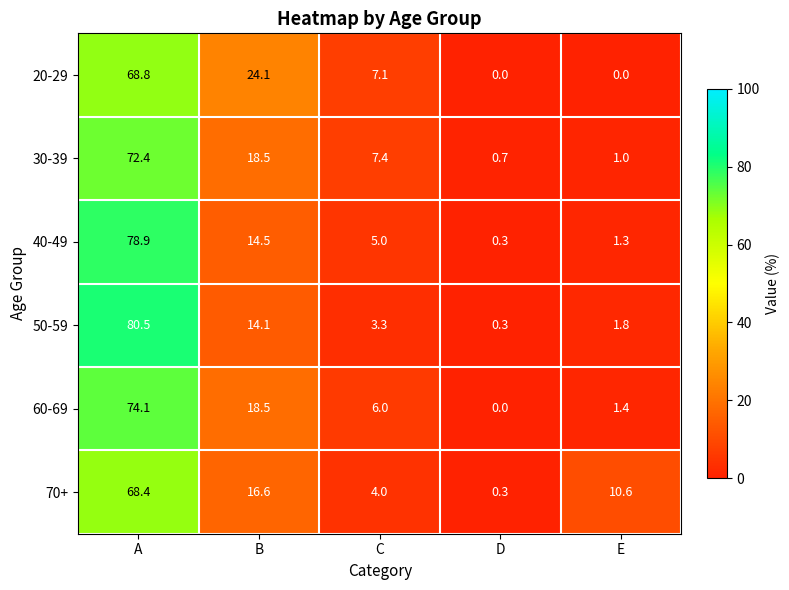

At which category is the sum across all series the highest?

A